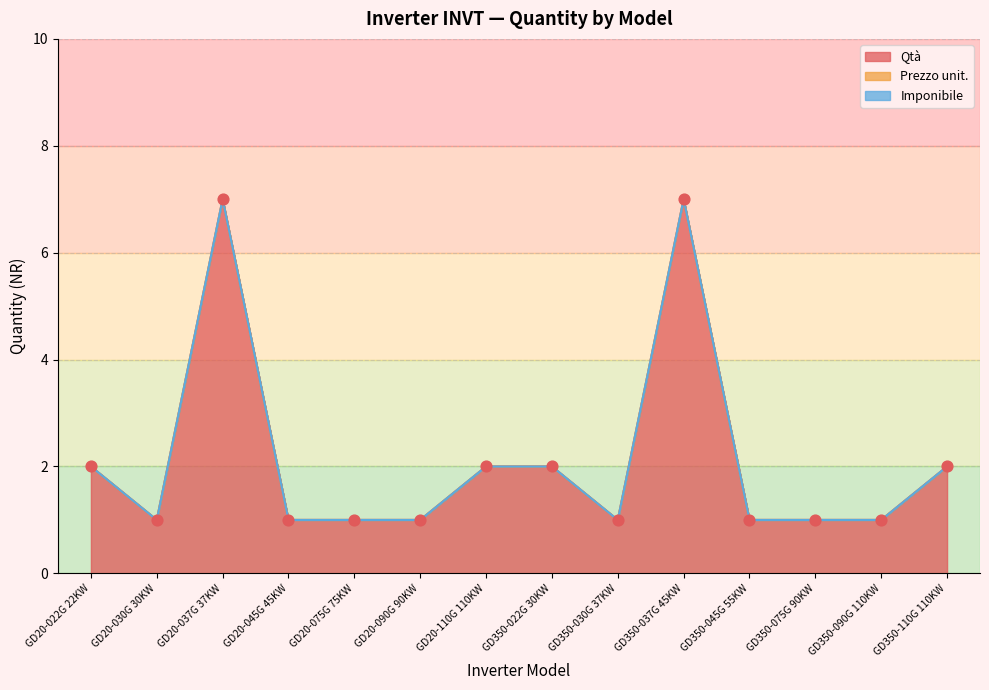

At how many categories does at least one series exceed 4?

2